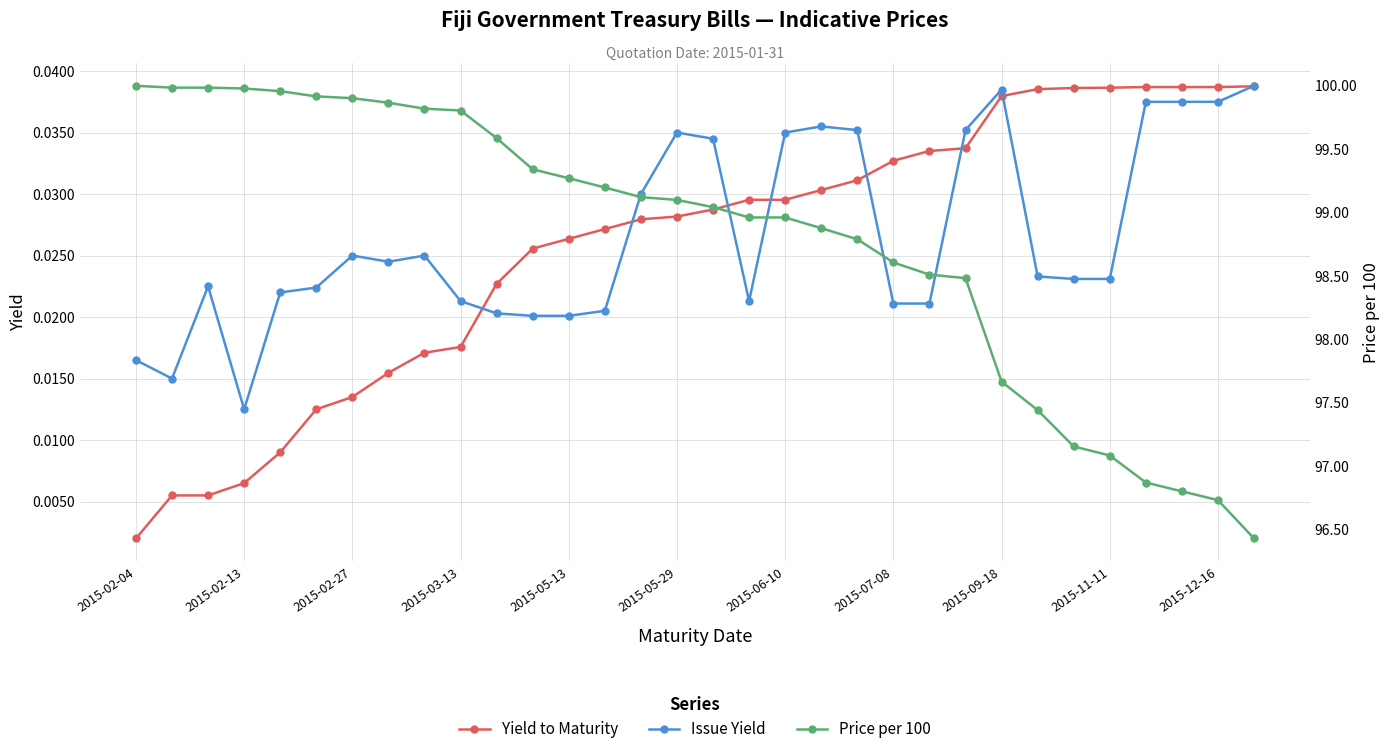

How many Issue Yield values are between 0 and 1?

32